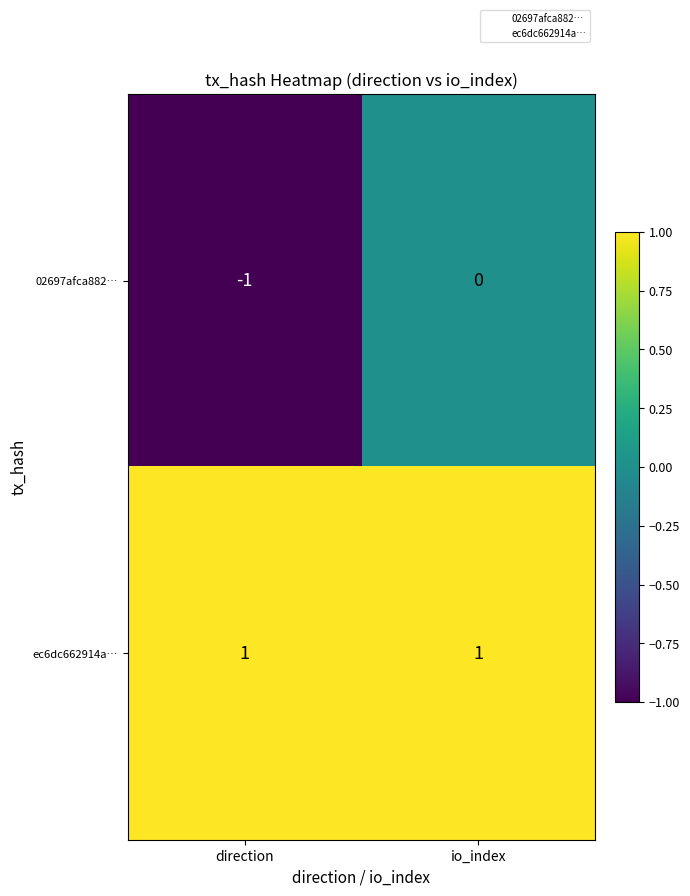

True or false: ec6dc662914a… has a value of 0 at io_index.

False